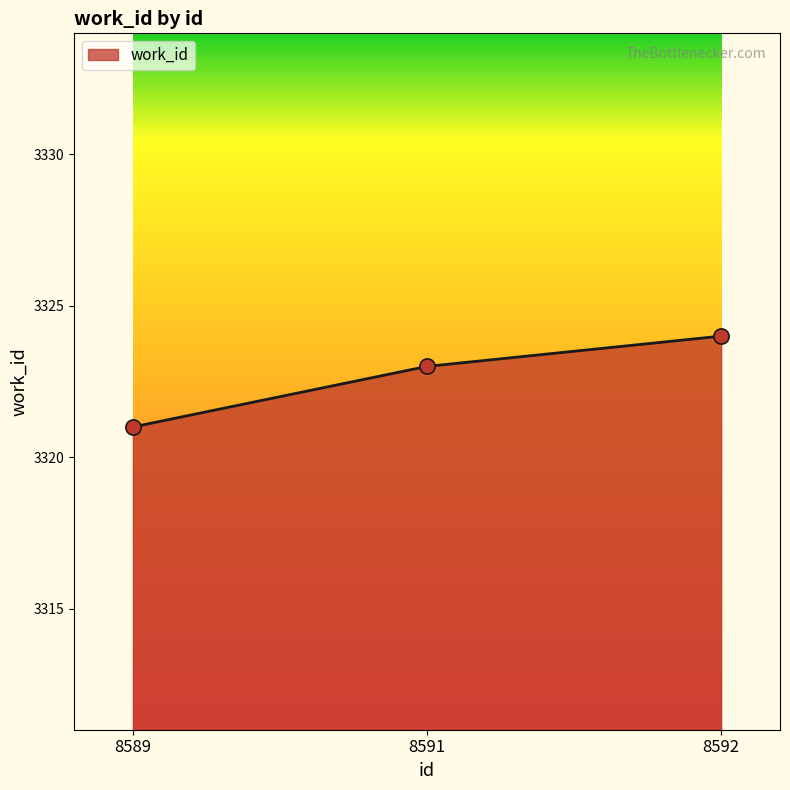

What is the change in value from 8591 to 8592?

+1